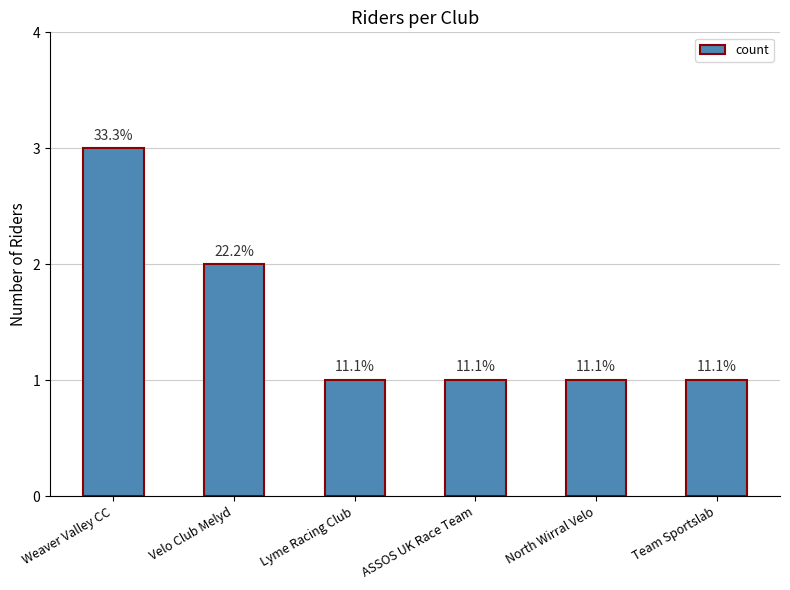

What value does the data have at ASSOS UK Race Team?

1